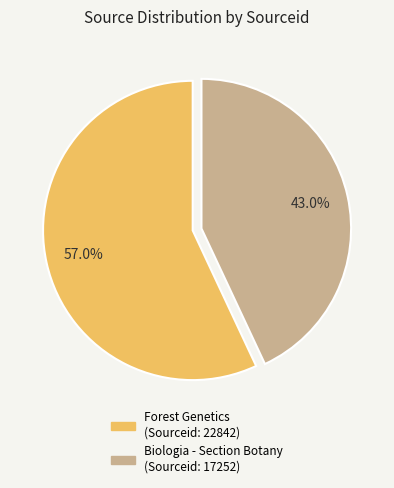

Approximately how many times larger is the value at Forest Genetics compared to Biologia - Section Botany?

1.3